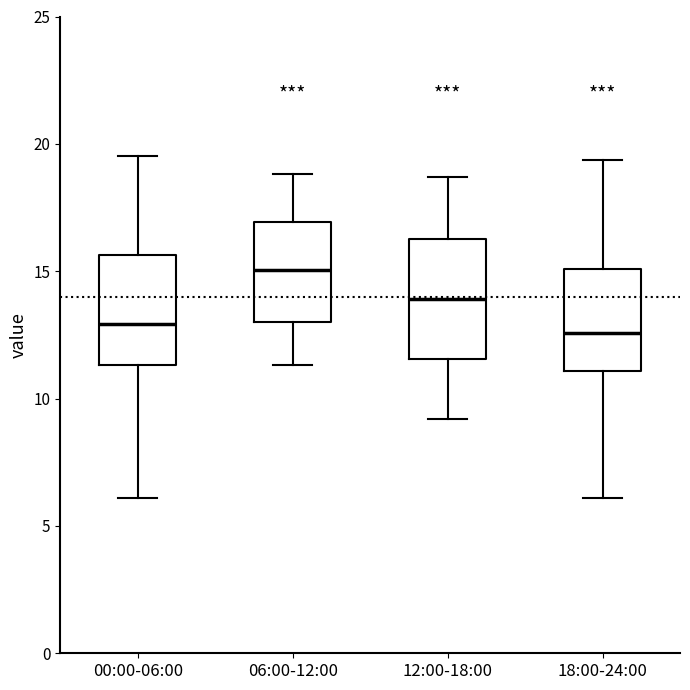

Reading left to right, read every box against the y-axis: the position of its median line, the range the box covers, and the ends of its whiskers. The values are not printed on the chart, so give them approximately, as read against the axis.

00:00-06:00: median 13.0, box 11.5 to 15.5, whiskers 6.0 to 19.5
06:00-12:00: median 15.0, box 13.0 to 17.0, whiskers 11.5 to 19.0
12:00-18:00: median 14.0, box 11.5 to 16.5, whiskers 9.0 to 18.5
18:00-24:00: median 12.5, box 11.0 to 15.0, whiskers 6.0 to 19.5